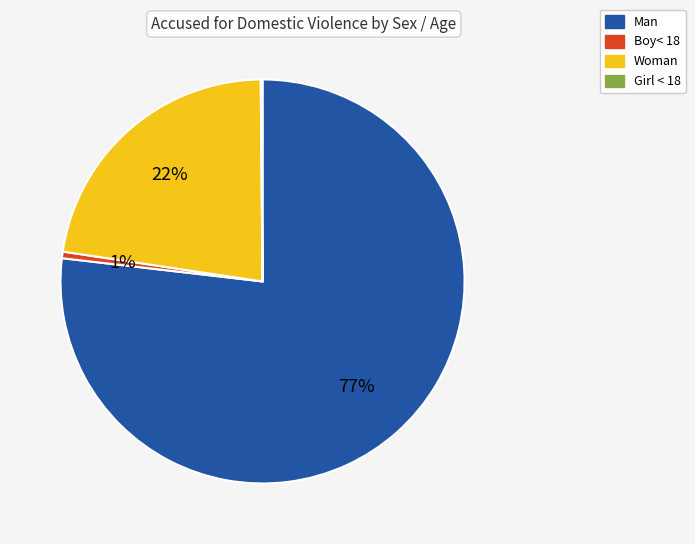

Do Boy< 18 and Woman together represent more than half of the pie?

No